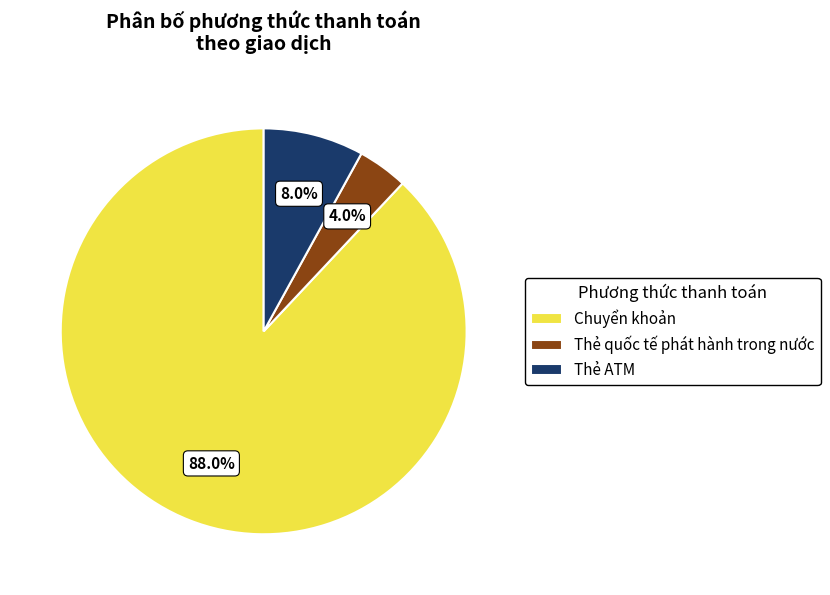

Rank the categories by value from lowest to highest.

Thẻ quốc tế phát hành trong nước, Thẻ ATM, Chuyển khoản